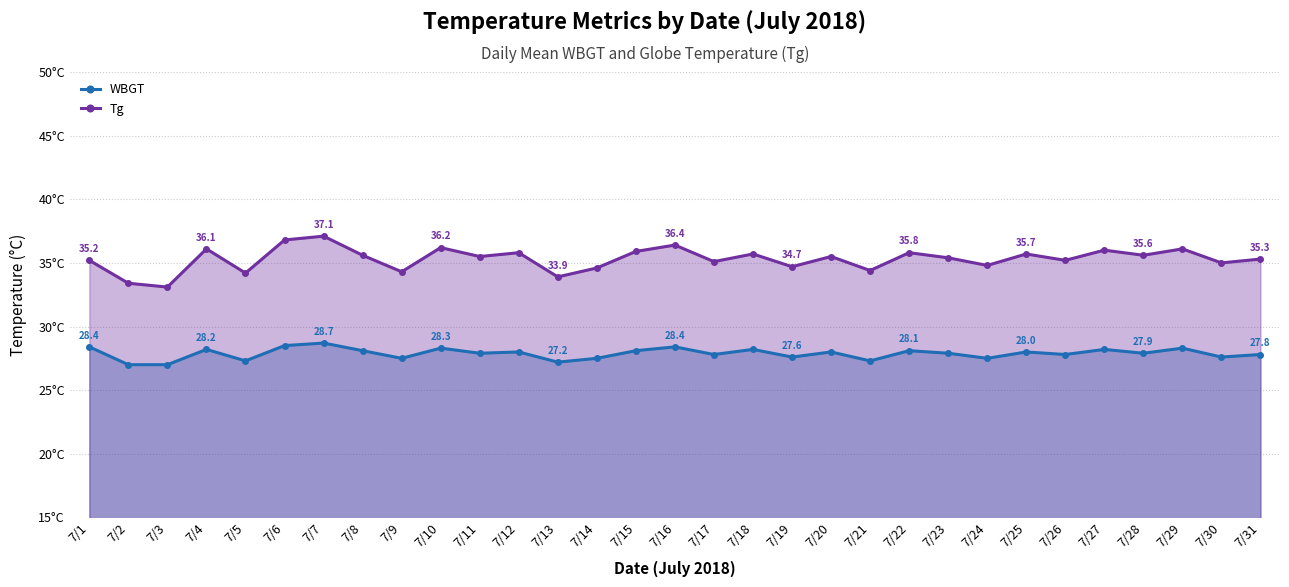

Does the chart display data point markers on the line(s)?

Yes